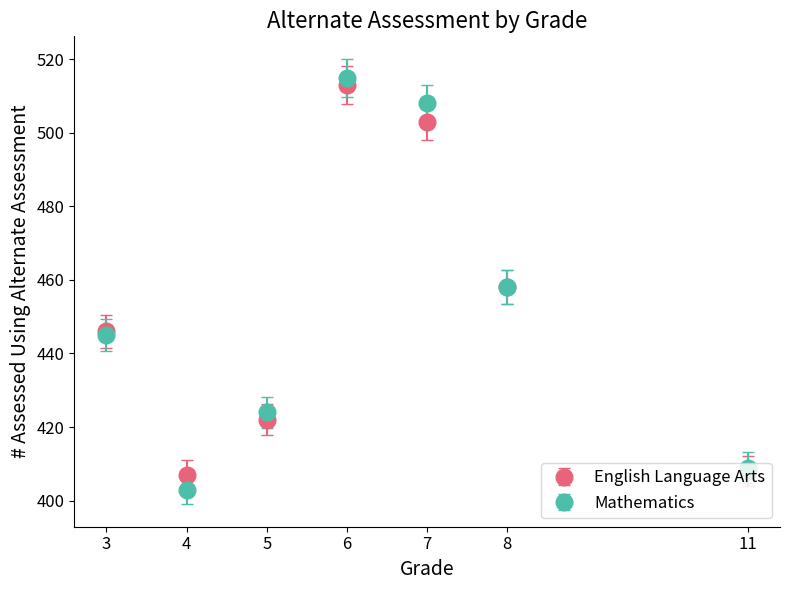

Which series changed the most between 4 and 8?

Mathematics